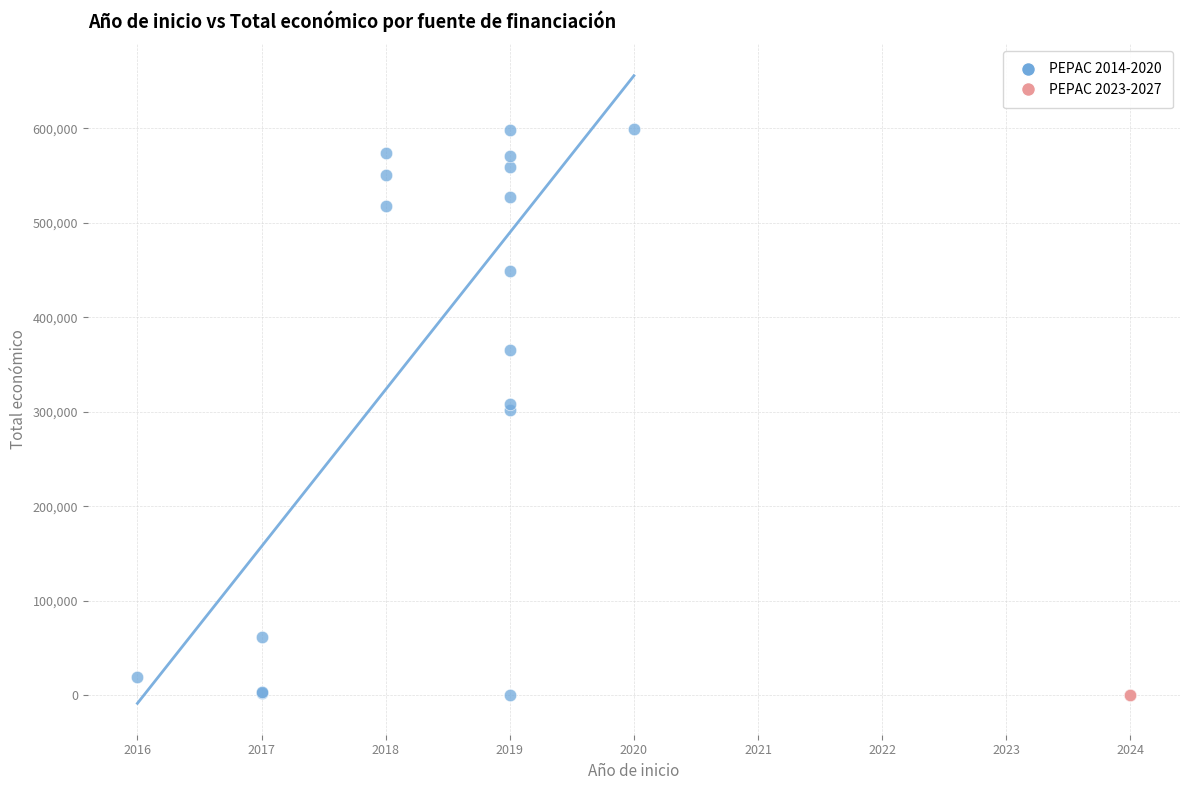

Which series reaches the maximum Y coordinate?

PEPAC 2014-2020